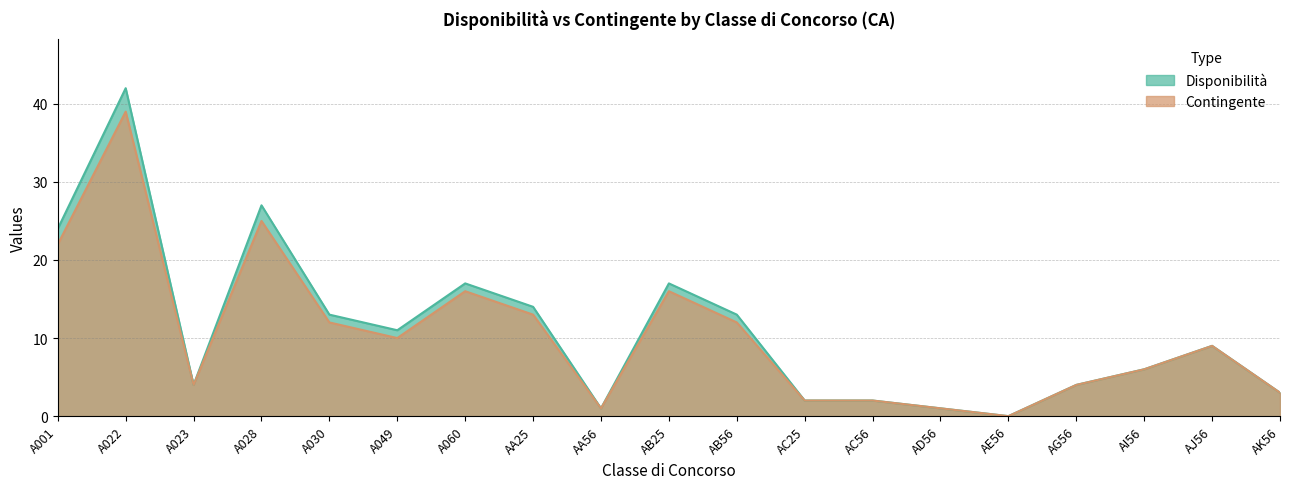

Does the chart have visible grid lines?

Yes